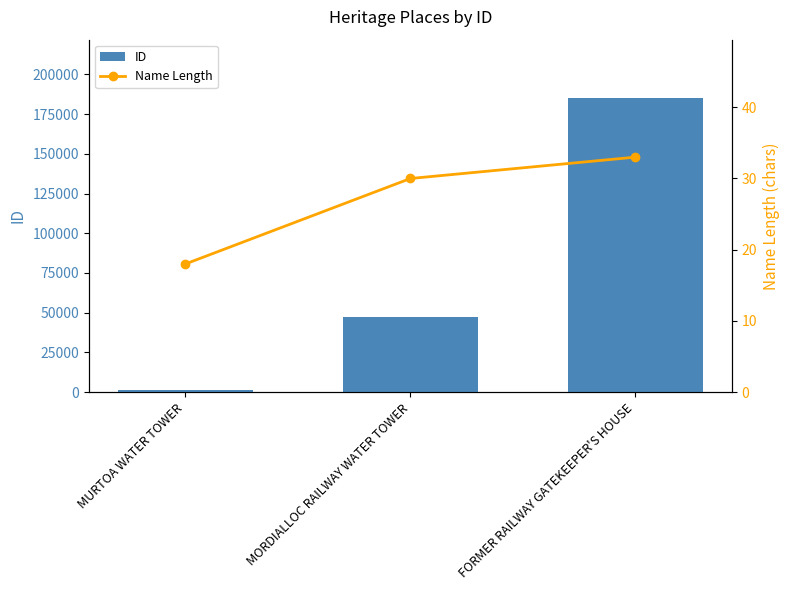

How many data points in Name Length are above 30?

1